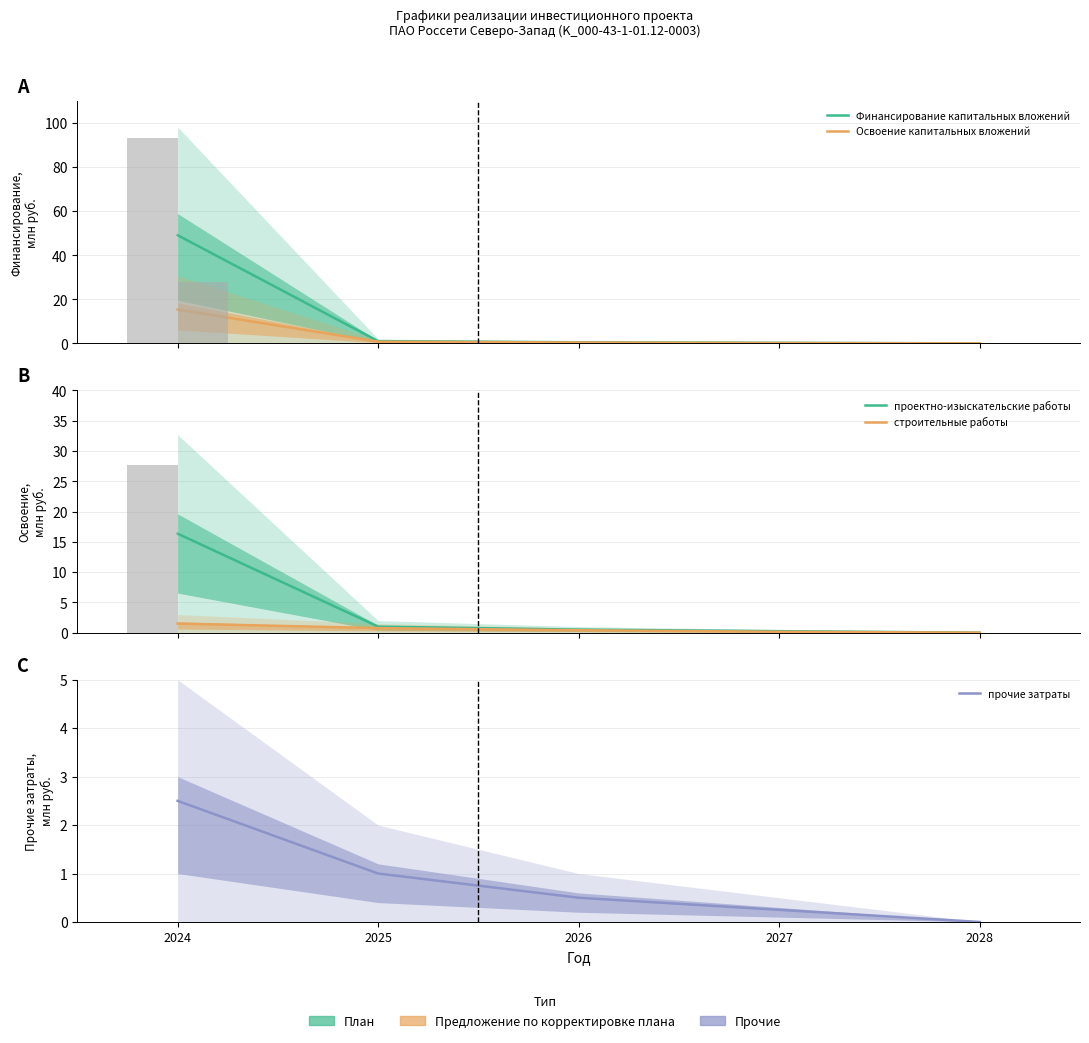

How many values in Финансирование капитальных вложений are above zero?

4